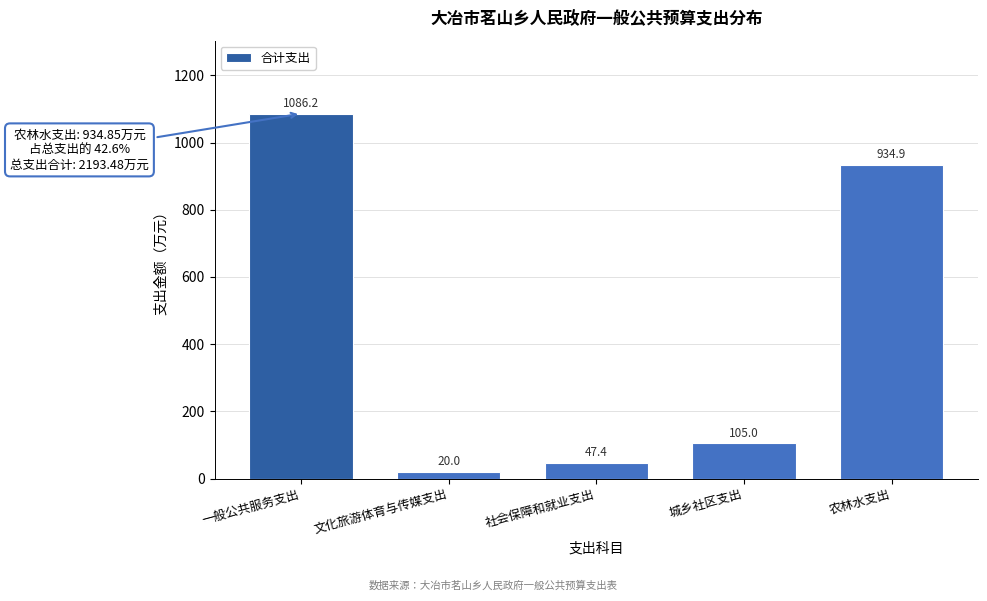

Reading right to left, list all the values displayed in this chart.

农林水支出=934.9	城乡社区支出=105.0	社会保障和就业支出=47.4	文化旅游体育与传媒支出=20.0	一般公共服务支出=1086.2